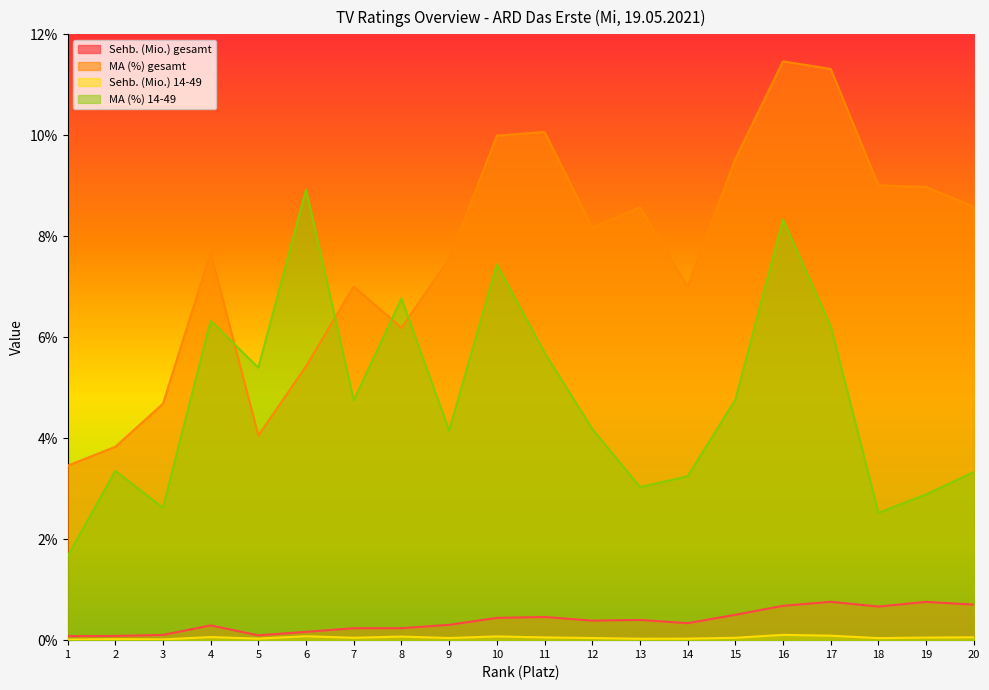

Is the value of MA (%) 14-49 at 14 greater than the value of Sehb. (Mio.) 14-49 at 2?

Yes